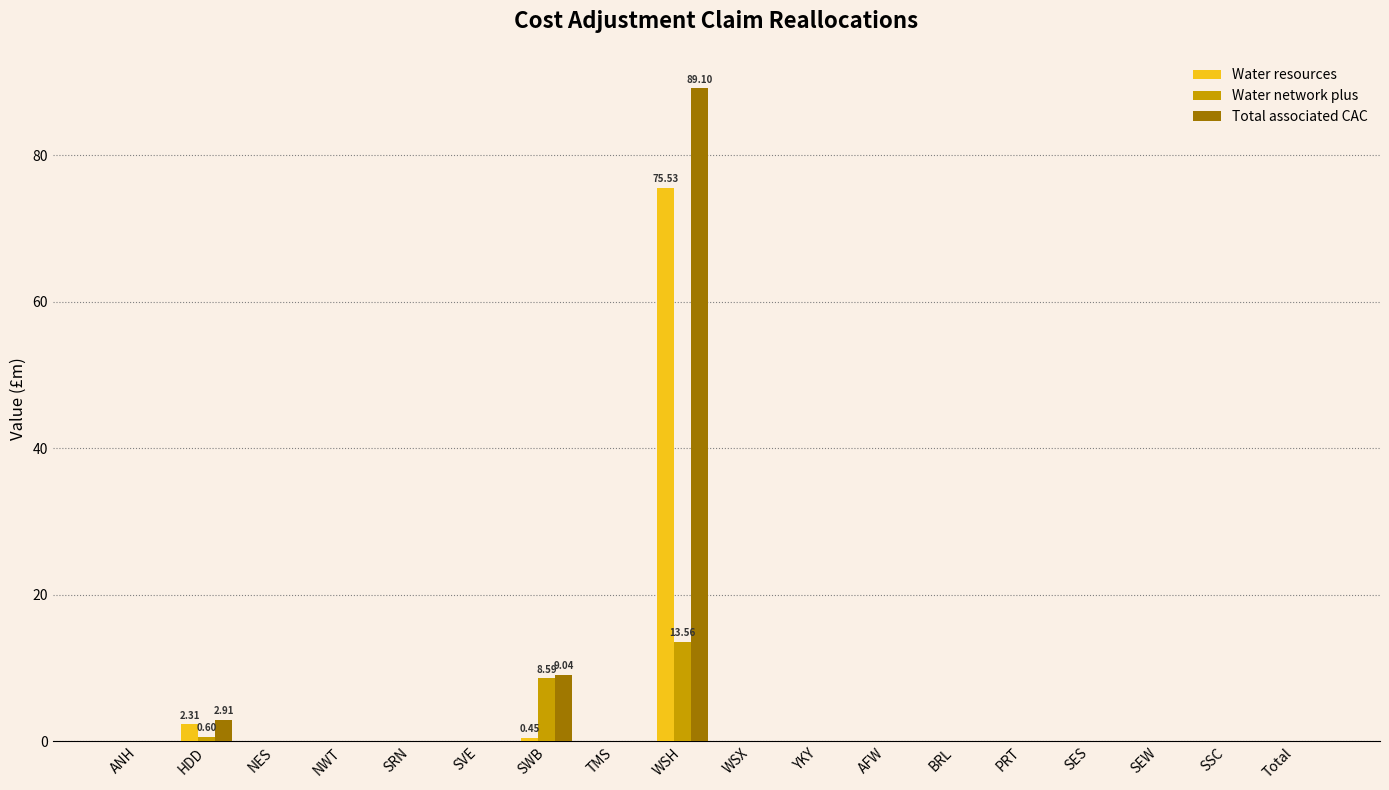

What are all the series names shown in the legend?

Water resources, Water network plus, Total associated CAC